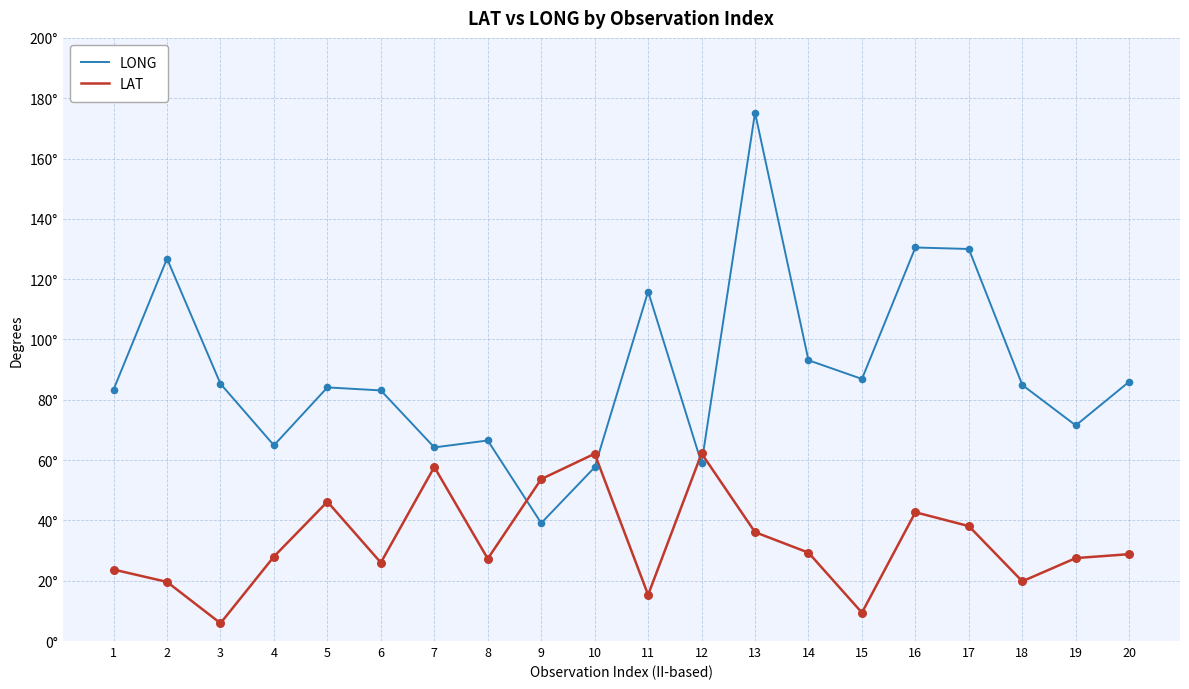

Which series has the largest total across all categories?

LONG